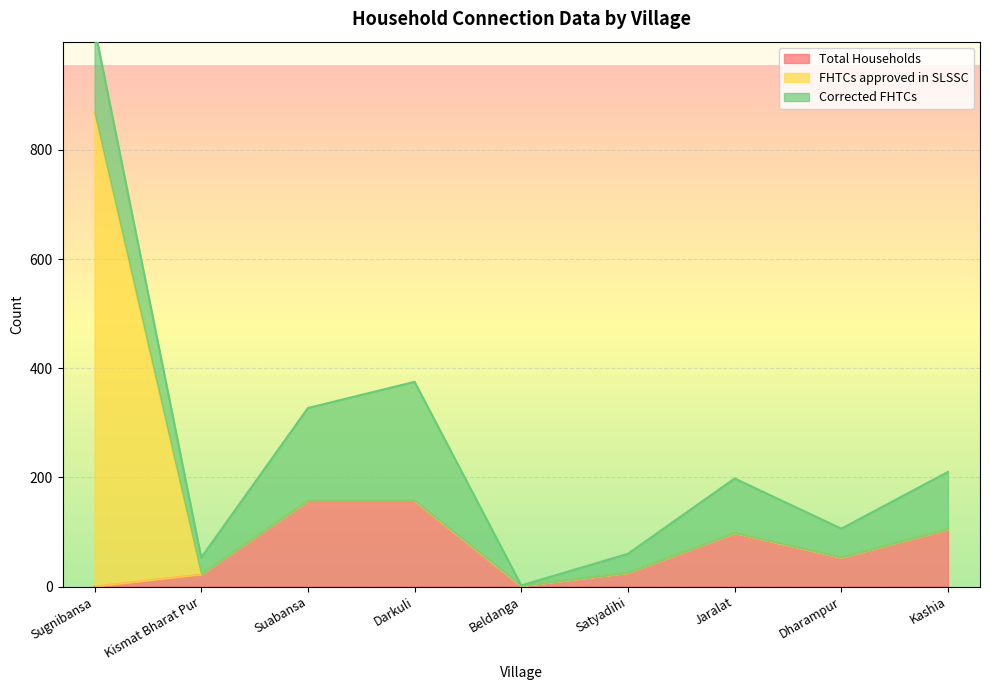

How many values in the Total Households series are below 53?

4